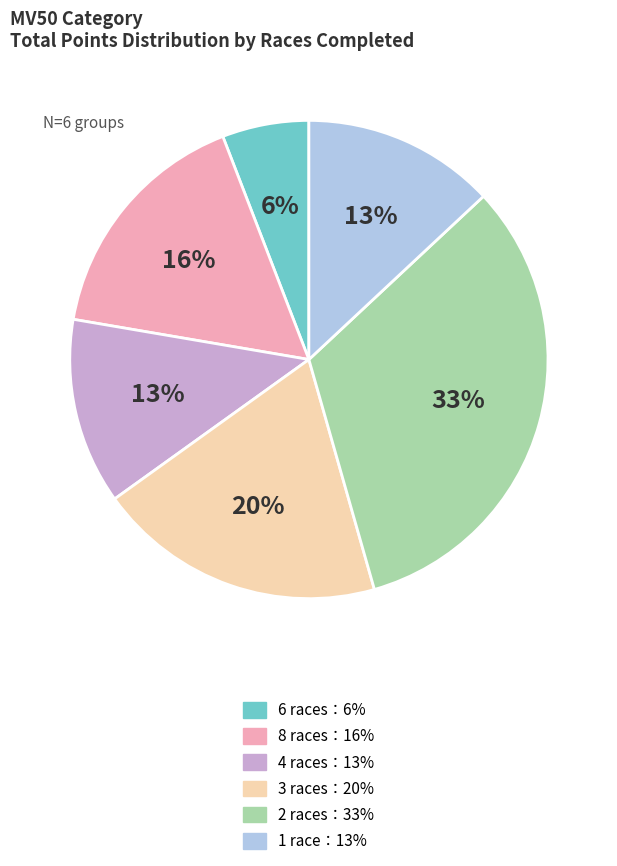

Is there a majority slice in this chart?

No